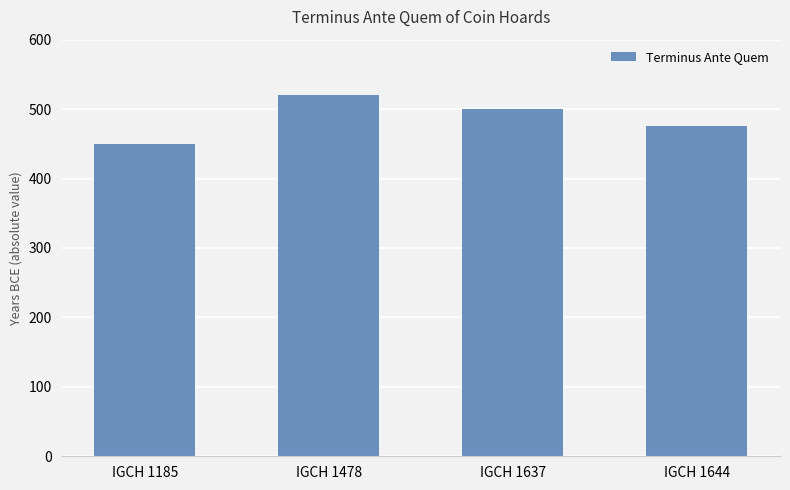

At which label is the value closest to 485?

IGCH 1644